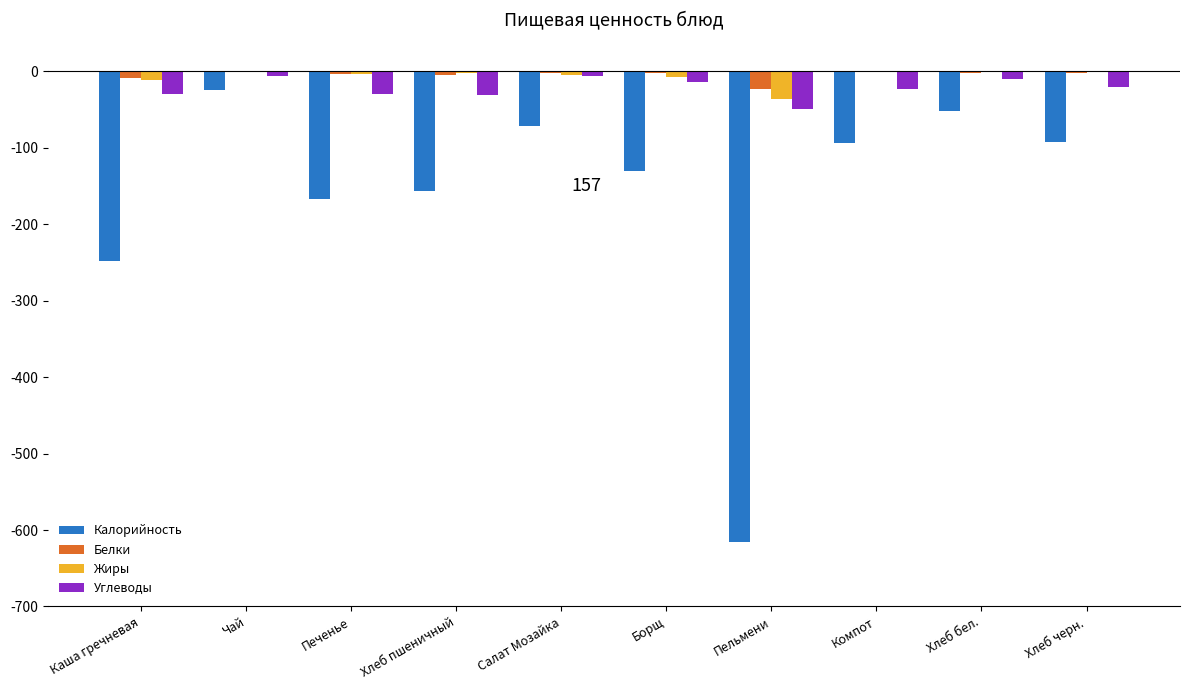

What is the sum of all Калорийность values?

-1650.2